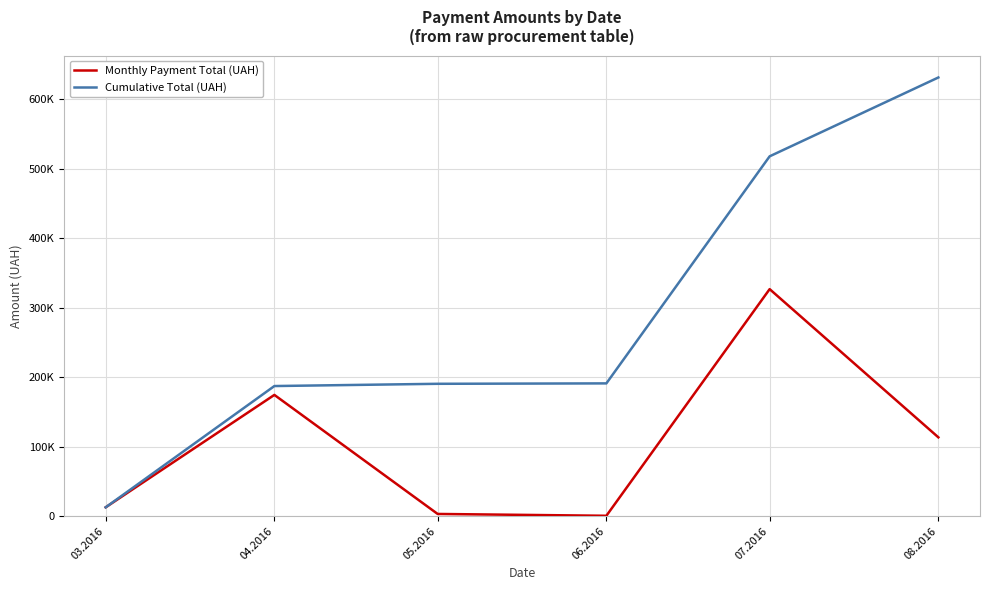

What is the average value of the Cumulative Total (UAH) series?

288316.6